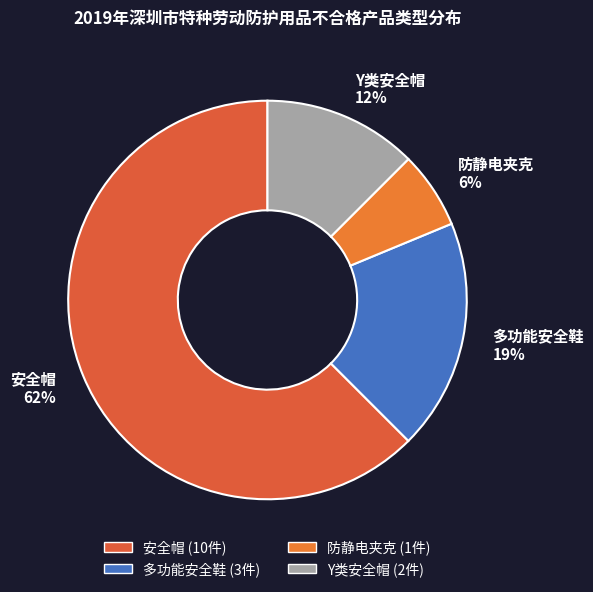

Is the sum of Y类安全帽 and 多功能安全鞋 greater than half?

No